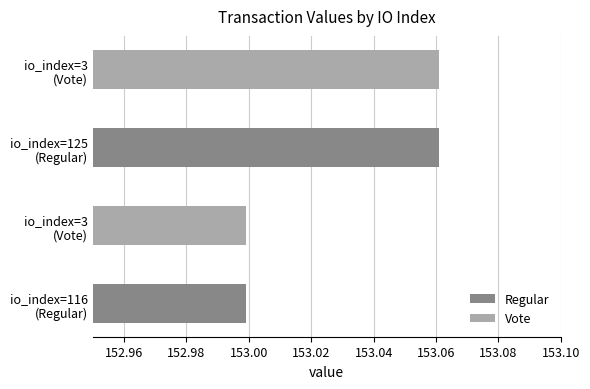

Does the chart contain stacked bars?

No